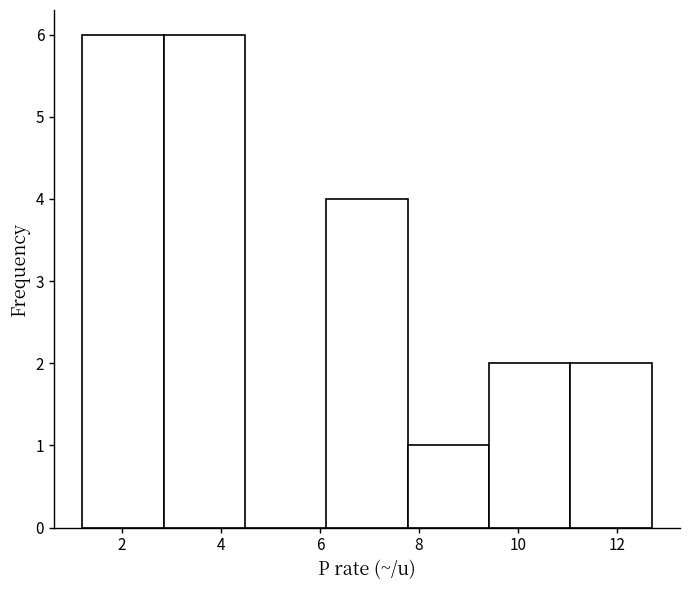

Reading left to right, transcribe this chart: for each bar, give the range it covers on the x-axis and its height. Neither the bar edges nor the heights are printed on the chart, so give them approximately, as read against the axes.

1.2 to 2.8: 6
2.8 to 4.4: 6
4.4 to 6.2: 0
6.2 to 7.8: 4
7.8 to 9.4: 1
9.4 to 11.0: 2
11.0 to 12.8: 2